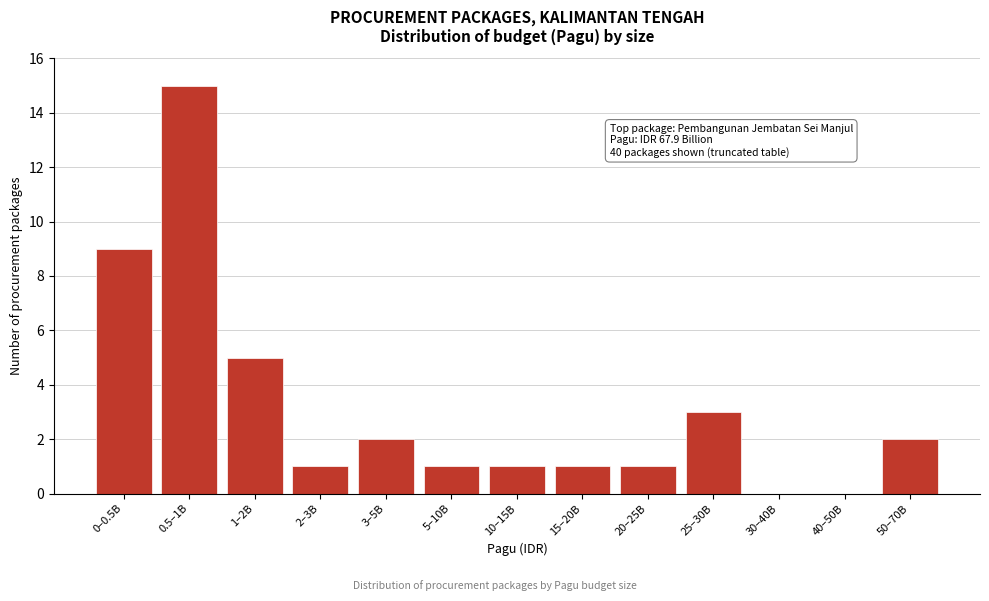

Reading right to left, list all the values displayed in this chart.

50–70B=2	40–50B=0	30–40B=0	25–30B=3	20–25B=1	15–20B=1	10–15B=1	5–10B=1	3–5B=2	2–3B=1	1–2B=5	0.5–1B=15	0–0.5B=9